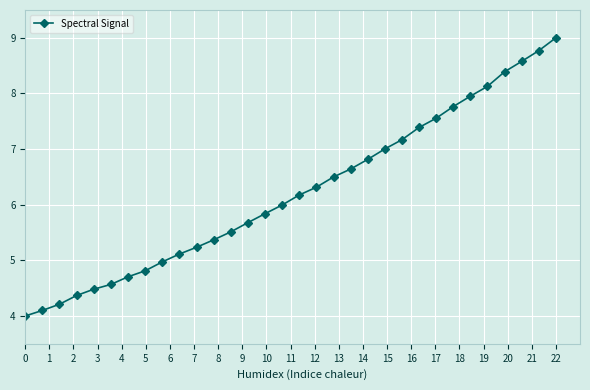

What is the average value?

6.2